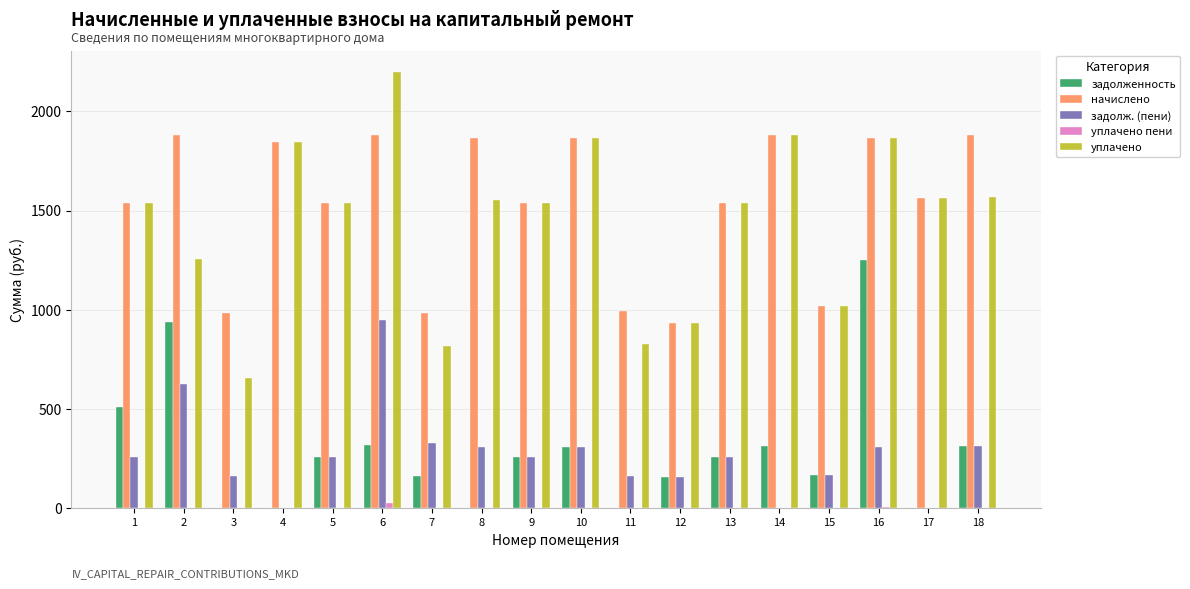

What is the maximum value for уплачено пени?

29.3